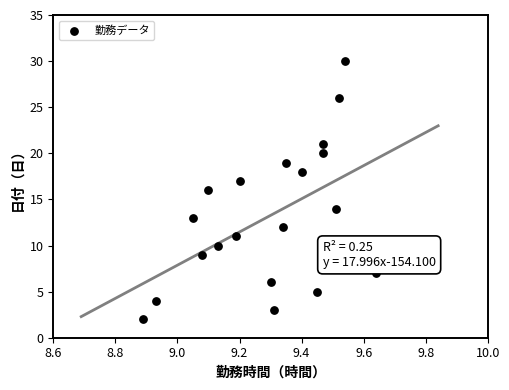

What is the range of Y values (max minus min)?

28